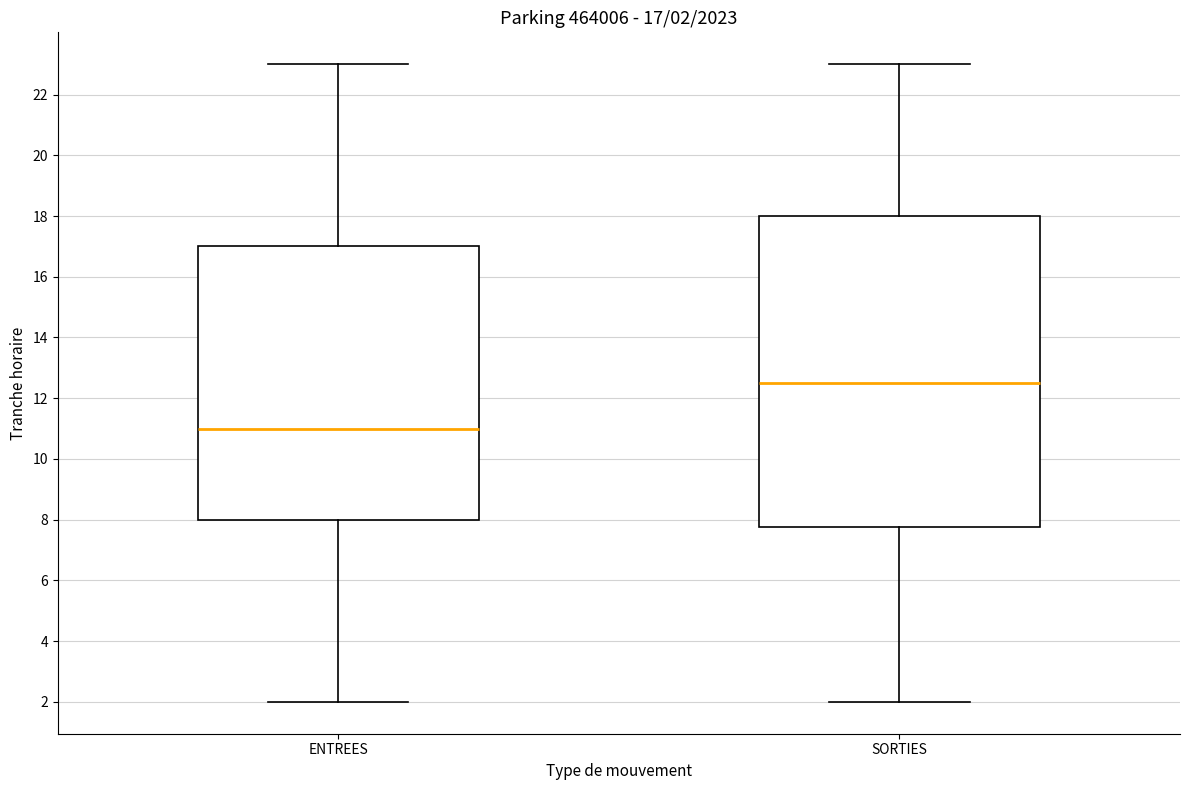

Which box has the highest median line?

SORTIES